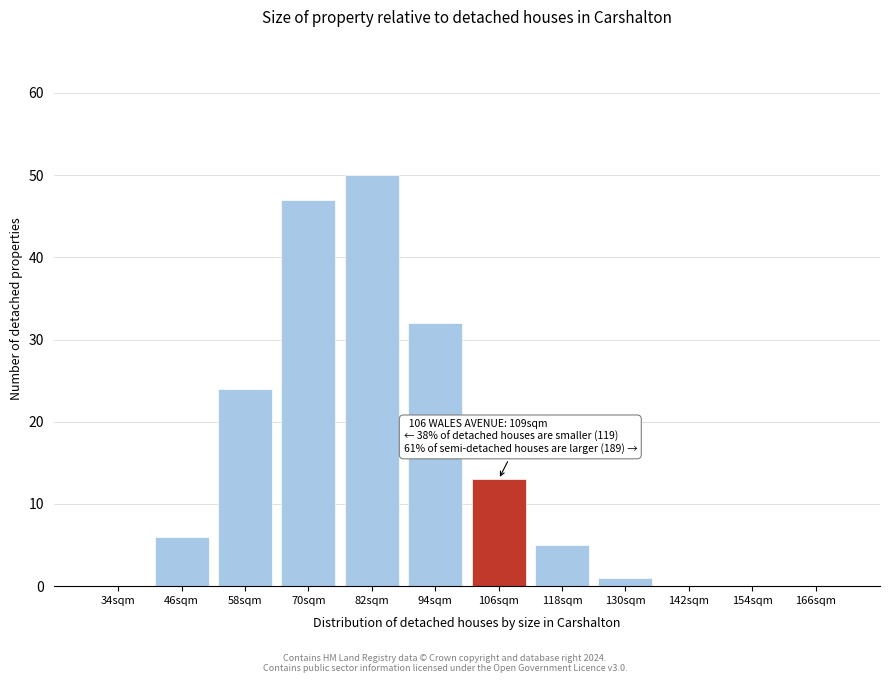

Reading left to right, transcribe all the data shown in this chart.

34sqm=0	46sqm=6	58sqm=24	70sqm=47	82sqm=50	94sqm=32	106sqm=13	118sqm=5	130sqm=1	142sqm=0	154sqm=0	166sqm=0